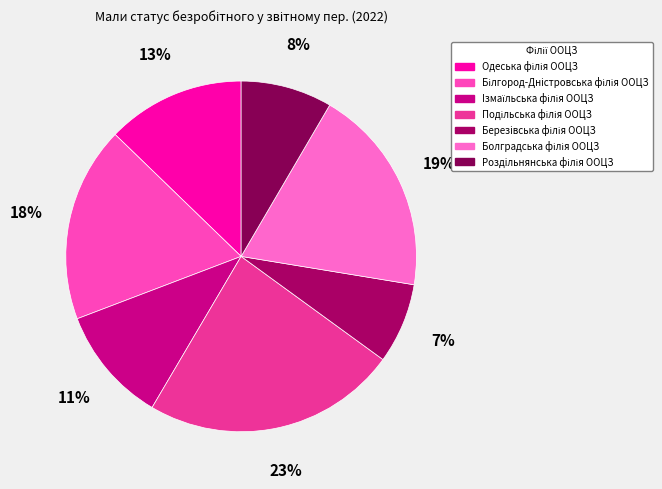

How many slices are in this pie chart?

7